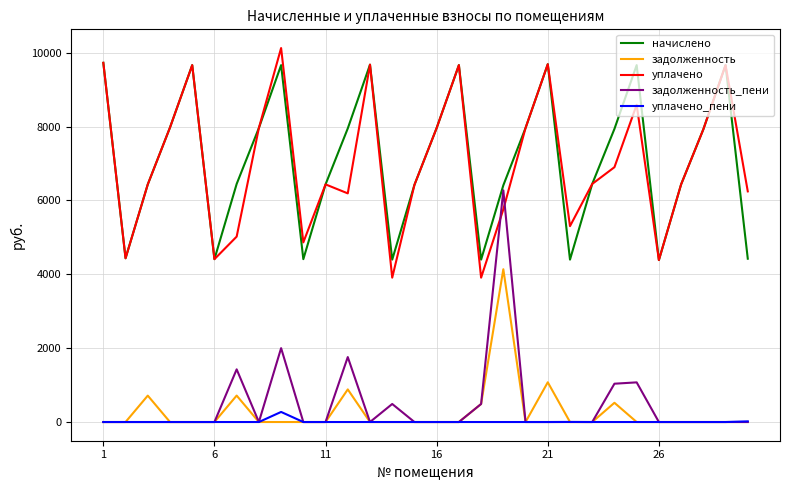

How many values in the уплачено series are below 6445?

15